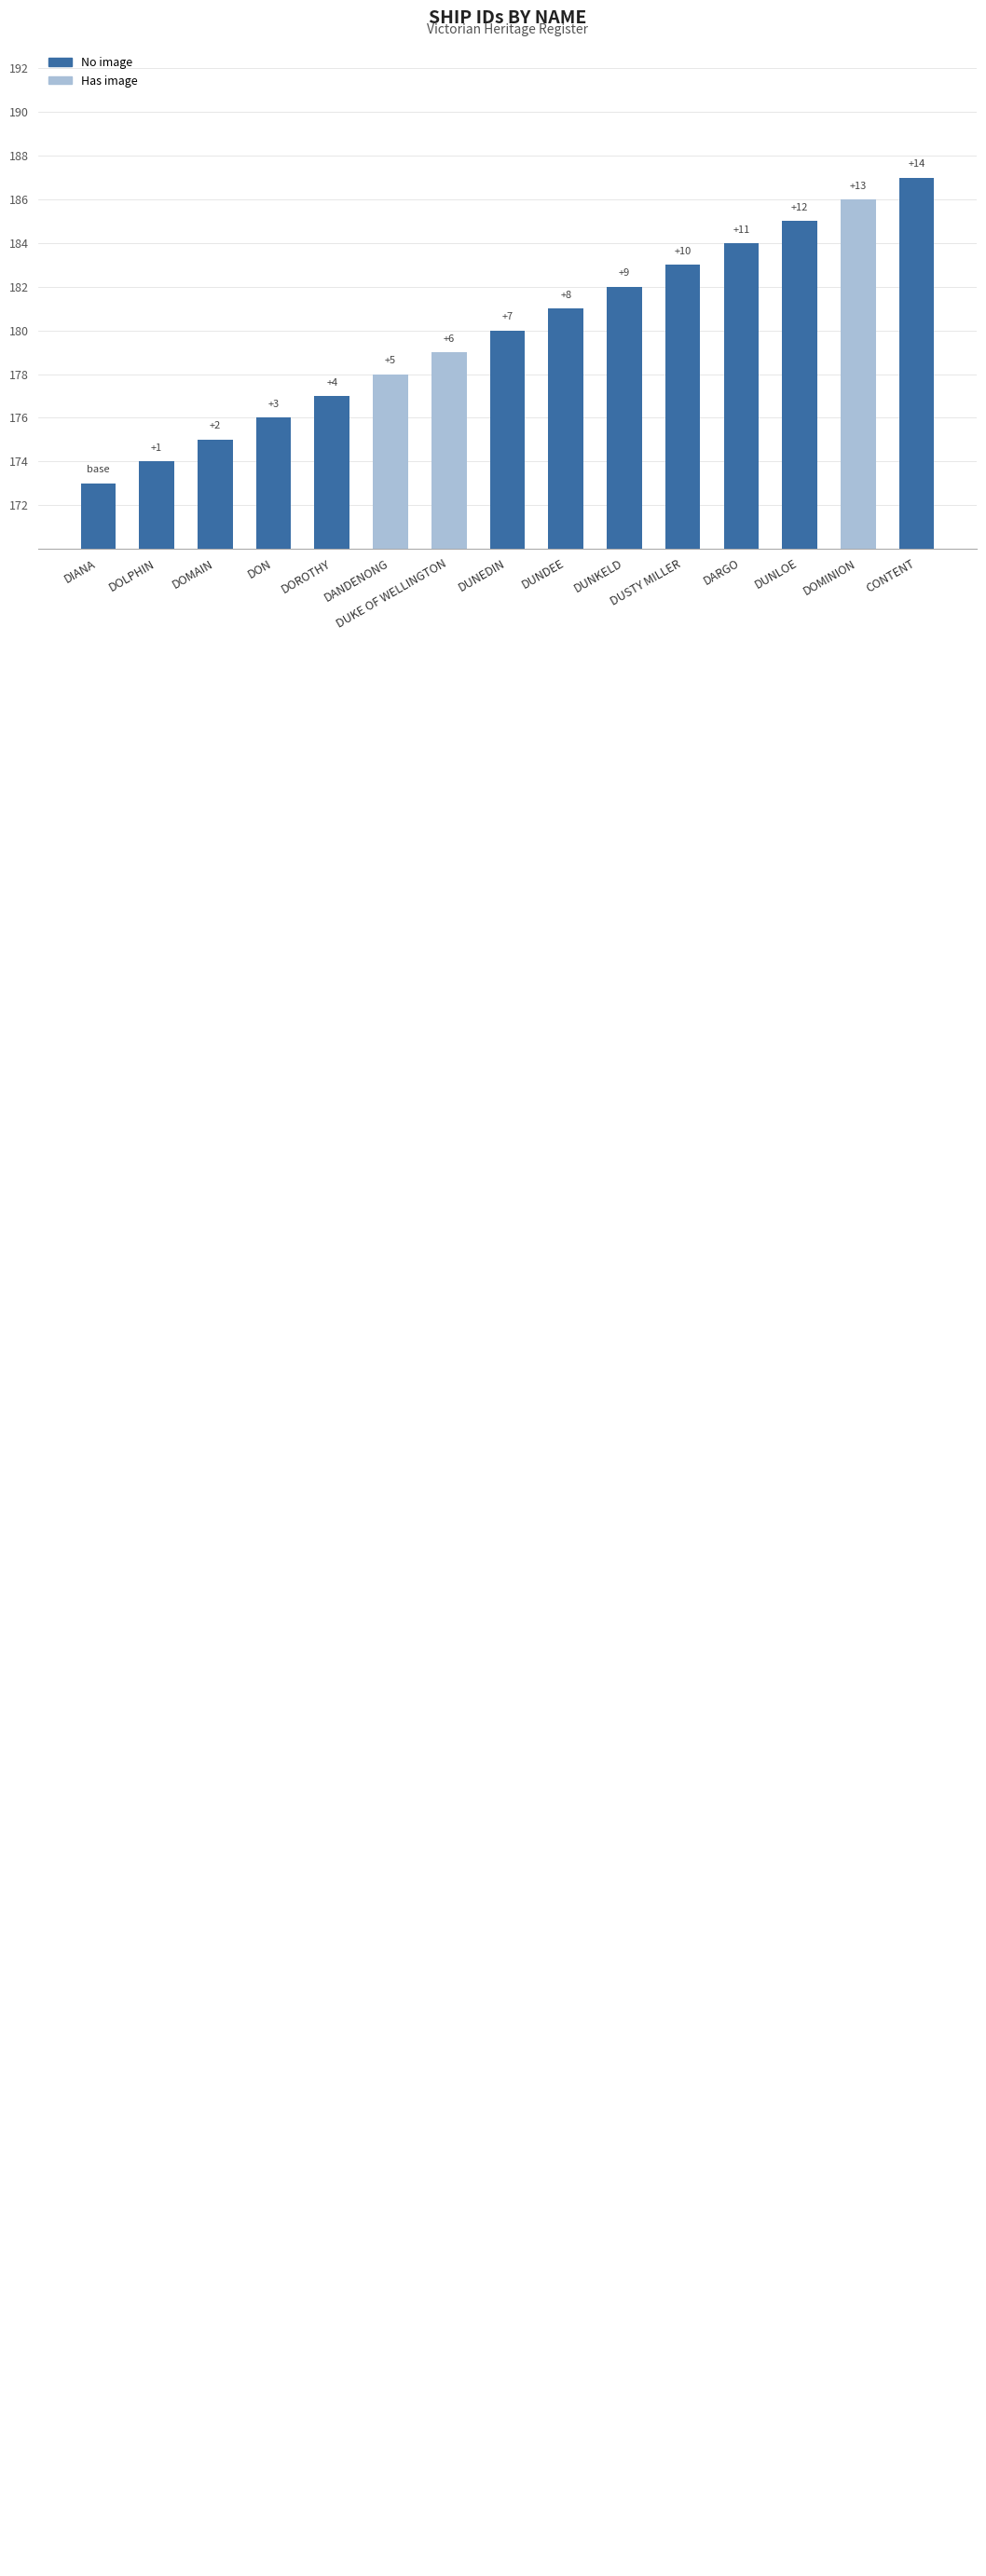

Reading left to right, transcribe all the data shown in this chart.

DIANA=173	DOLPHIN=174	DOMAIN=175	DON=176	DOROTHY=177	DANDENONG=178	DUKE OF WELLINGTON=179	DUNEDIN=180	DUNDEE=181	DUNKELD=182	DUSTY MILLER=183	DARGO=184	DUNLOE=185	DOMINION=186	CONTENT=187